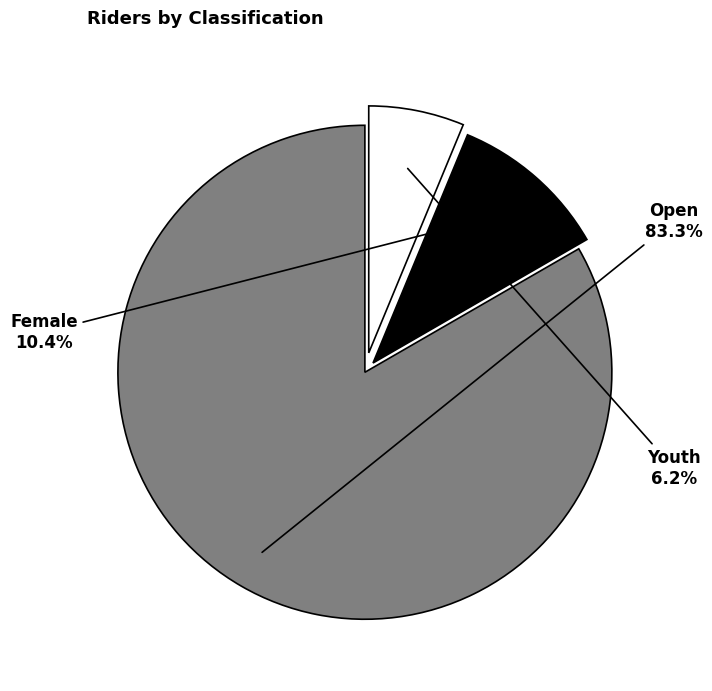

To the nearest percent, what is the difference between the largest and smallest slice percentages?

77%